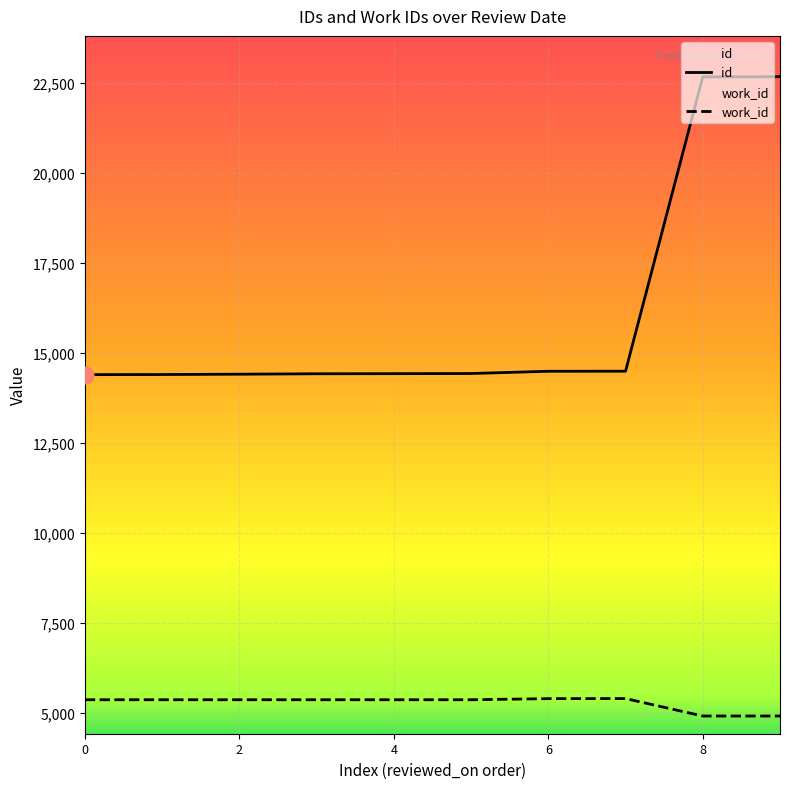

What is the value of the id point at the 10th from the left?

22671